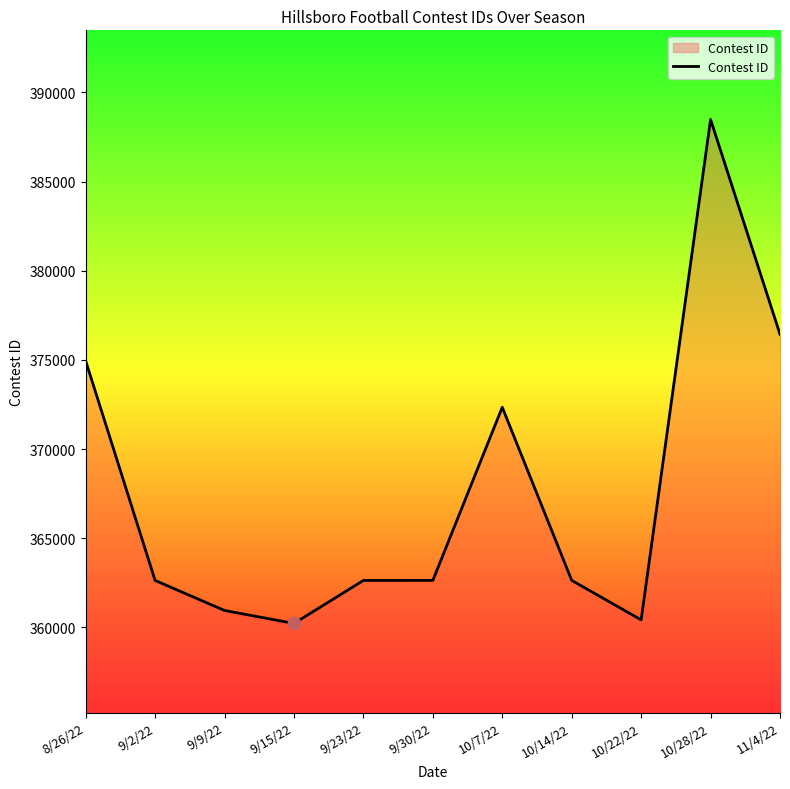

What is the change in value from 9/2/22 to 10/14/22?

+3